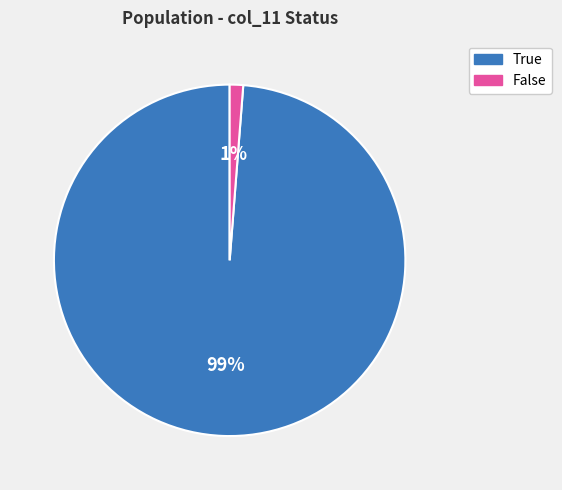

How many segments does this pie chart have?

2